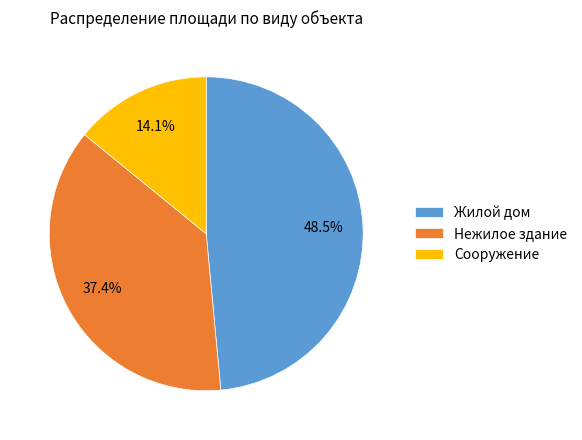

What is the ratio of the value at Нежилое здание to the value at Жилой дом?

0.8